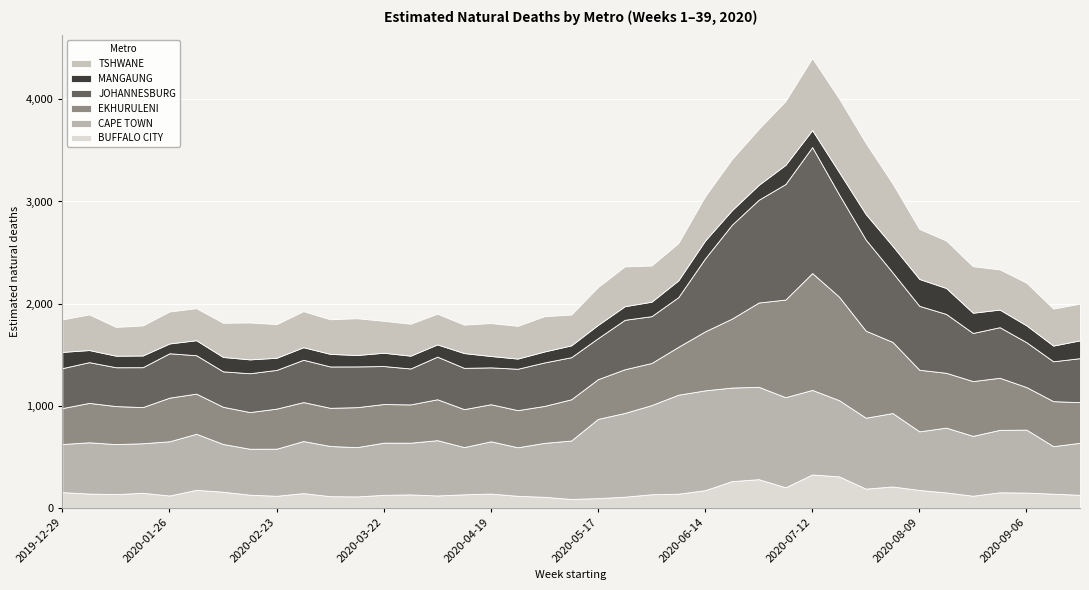

Reading left to right, what are all the values shown in this chart?

BUFFALO CITY: 2019-12-29=153.2	2020-01-05=138.9	2020-01-12=133.8	2020-01-19=146.6	2020-01-26=120.1	2020-02-02=175.8	2020-02-09=157.1	2020-02-16=127.9	2020-02-23=117.6	2020-03-01=143.6	2020-03-08=113.6	2020-03-15=111.3	2020-03-22=126.6	2020-03-29=131.1	2020-04-05=120.6	2020-04-12=131.8	2020-04-19=139.0	2020-04-26=117.1	2020-05-03=107.3	2020-05-10=86.2	2020-05-17=94.7	2020-05-24=108.4	2020-05-31=132.5	2020-06-07=137.7	2020-06-14=172.5	2020-06-21=260.9	2020-06-28=280.1	2020-07-05=200.7	2020-07-12=326.0	2020-07-19=307.6	2020-07-26=187.7	2020-08-02=208.7	2020-08-09=174.0	2020-08-16=150.4	2020-08-23=118.1	2020-08-30=151.7	2020-09-06=148.8	2020-09-13=137.7	2020-09-20=126.8
CAPE TOWN: 2019-12-29=471.3	2020-01-05=502.6	2020-01-12=489.5	2020-01-19=485.3	2020-01-26=531.1	2020-02-02=549.0	2020-02-09=467.6	2020-02-16=450.3	2020-02-23=461.1	2020-03-01=510.0	2020-03-08=491.4	2020-03-15=482.6	2020-03-22=511.2	2020-03-29=506.2	2020-04-05=541.6	2020-04-12=462.6	2020-04-19=512.0	2020-04-26=475.4	2020-05-03=528.5	2020-05-10=572.5	2020-05-17=776.0	2020-05-24=820.5	2020-05-31=873.1	2020-06-07=969.9	2020-06-14=977.5	2020-06-21=916.6	2020-06-28=904.7	2020-07-05=882.5	2020-07-12=828.4	2020-07-19=746.6	2020-07-26=694.5	2020-08-02=719.0	2020-08-09=574.6	2020-08-16=634.6	2020-08-23=586.4	2020-08-30=611.3	2020-09-06=616.4	2020-09-13=465.9	2020-09-20=509.6
EKHURULENI: 2019-12-29=352.0	2020-01-05=385.9	2020-01-12=372.8	2020-01-19=354.2	2020-01-26=427.5	2020-02-02=393.0	2020-02-09=364.4	2020-02-16=359.3	2020-02-23=392.5	2020-03-01=381.7	2020-03-08=374.0	2020-03-15=391.6	2020-03-22=378.4	2020-03-29=375.0	2020-04-05=400.8	2020-04-12=371.8	2020-04-19=363.3	2020-04-26=363.9	2020-05-03=361.9	2020-05-10=403.9	2020-05-17=389.1	2020-05-24=427.9	2020-05-31=412.4	2020-06-07=468.9	2020-06-14=578.0	2020-06-21=675.3	2020-06-28=825.5	2020-07-05=956.2	2020-07-12=1144.4	2020-07-19=1014.3	2020-07-26=852.4	2020-08-02=696.6	2020-08-09=603.2	2020-08-16=537.1	2020-08-23=536.5	2020-08-30=510.3	2020-09-06=416.9	2020-09-13=440.7	2020-09-20=398.1
JOHANNESBURG: 2019-12-29=391.2	2020-01-05=399.1	2020-01-12=380.3	2020-01-19=390.8	2020-01-26=434.7	2020-02-02=376.1	2020-02-09=347.2	2020-02-16=380.3	2020-02-23=379.2	2020-03-01=414.5	2020-03-08=405.1	2020-03-15=399.1	2020-03-22=372.0	2020-03-29=352.1	2020-04-05=417.3	2020-04-12=404.2	2020-04-19=361.0	2020-04-26=405.1	2020-05-03=425.8	2020-05-10=412.1	2020-05-17=401.5	2020-05-24=484.3	2020-05-31=458.7	2020-06-07=486.6	2020-06-14=715.0	2020-06-21=919.5	2020-06-28=1006.1	2020-07-05=1131.4	2020-07-12=1234.1	2020-07-19=1002.1	2020-07-26=892.0	2020-08-02=681.1	2020-08-09=626.0	2020-08-16=576.5	2020-08-23=471.1	2020-08-30=495.5	2020-09-06=439.3	2020-09-13=390.4	2020-09-20=431.1
MANGAUNG: 2019-12-29=159.0	2020-01-05=118.4	2020-01-12=113.3	2020-01-19=114.7	2020-01-26=96.1	2020-02-02=147.3	2020-02-09=140.9	2020-02-16=135.8	2020-02-23=118.9	2020-03-01=123.2	2020-03-08=123.3	2020-03-15=111.6	2020-03-22=130.4	2020-03-29=125.5	2020-04-05=120.1	2020-04-12=144.8	2020-04-19=111.3	2020-04-26=99.7	2020-05-03=107.4	2020-05-10=116.1	2020-05-17=130.2	2020-05-24=133.2	2020-05-31=141.6	2020-06-07=164.2	2020-06-14=174.7	2020-06-21=142.2	2020-06-28=146.1	2020-07-05=187.6	2020-07-12=166.6	2020-07-19=218.8	2020-07-26=250.1	2020-08-02=260.2	2020-08-09=263.5	2020-08-16=254.3	2020-08-23=198.4	2020-08-30=172.5	2020-09-06=165.3	2020-09-13=153.8	2020-09-20=174.6
TSHWANE: 2019-12-29=317.8	2020-01-05=349.6	2020-01-12=281.7	2020-01-19=294.2	2020-01-26=313.0	2020-02-02=313.7	2020-02-09=335.1	2020-02-16=361.3	2020-02-23=329.6	2020-03-01=352.8	2020-03-08=338.9	2020-03-15=360.4	2020-03-22=312.3	2020-03-29=312.8	2020-04-05=300.1	2020-04-12=278.5	2020-04-19=322.8	2020-04-26=320.4	2020-05-03=345.6	2020-05-10=301.4	2020-05-17=370.6	2020-05-24=389.9	2020-05-31=354.4	2020-06-07=365.1	2020-06-14=433.4	2020-06-21=500.3	2020-06-28=548.4	2020-07-05=624.7	2020-07-12=706.0	2020-07-19=720.7	2020-07-26=696.2	2020-08-02=611.0	2020-08-09=489.9	2020-08-16=464.8	2020-08-23=455.1	2020-08-30=393.8	2020-09-06=417.7	2020-09-13=362.5	2020-09-20=359.2